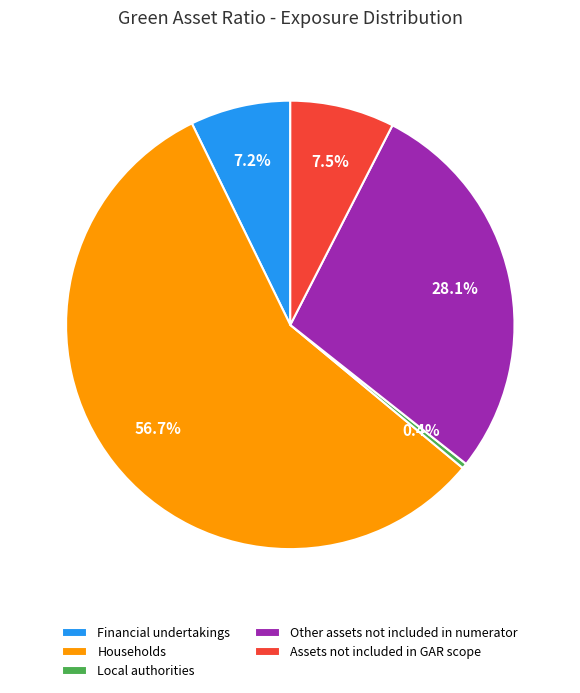

True or false: Financial undertakings accounts for 7% of the total.

True